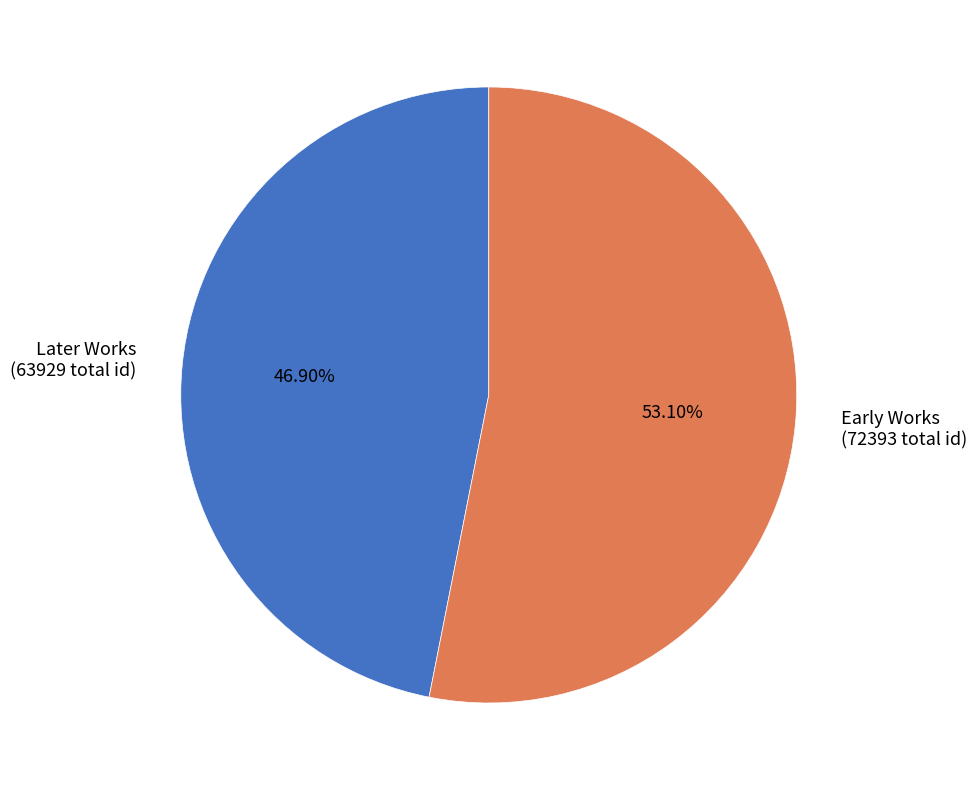

Rank the categories by value from highest to lowest.

Early Works (72393 total id), Later Works (63929 total id)